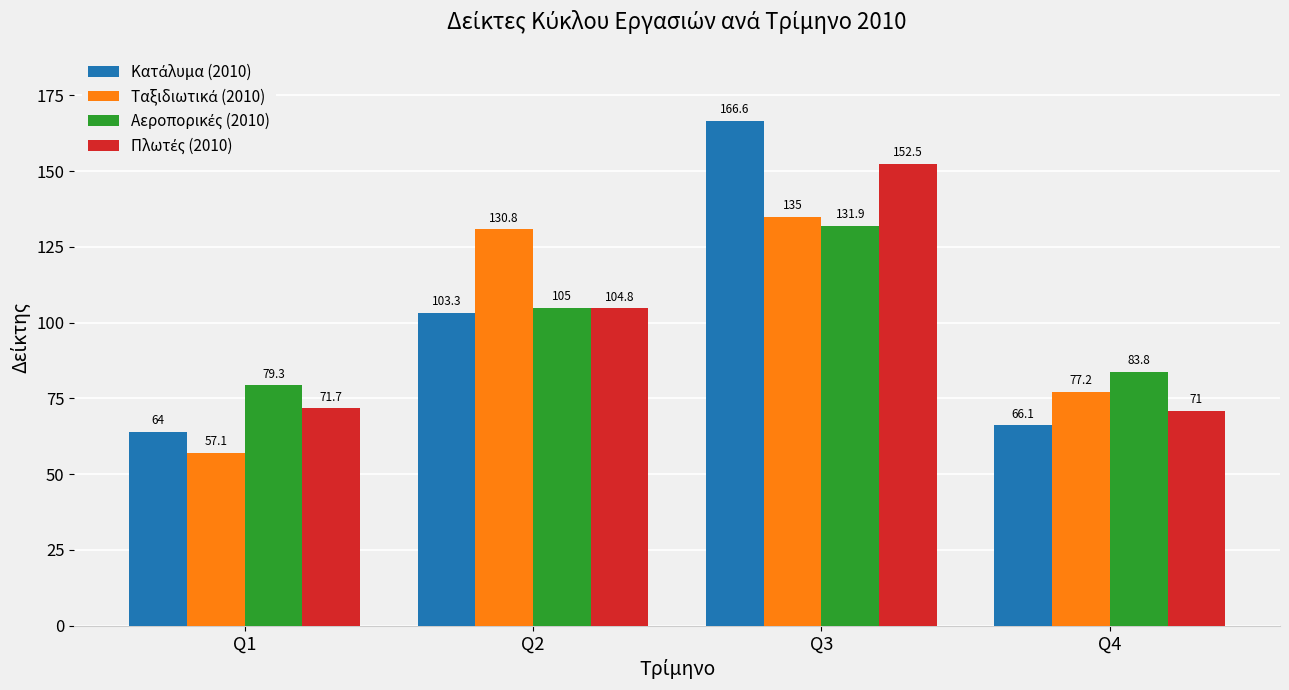

What is the difference between the highest and lowest values at Q2?

27.5